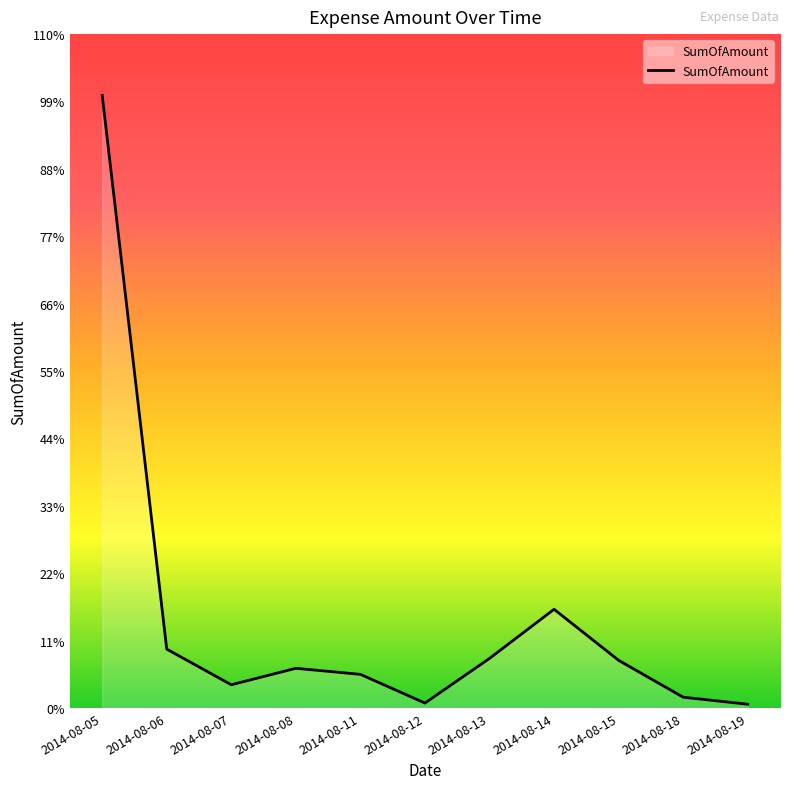

What is the value of the 9th point from the left?

5083.3